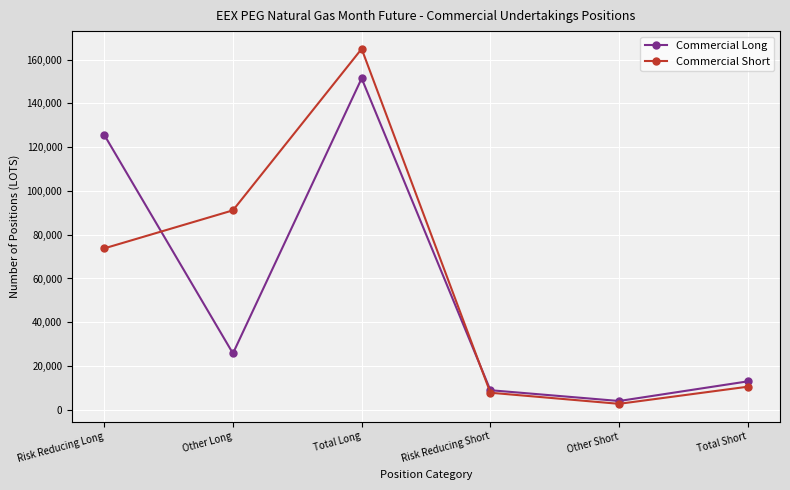

What is the value of the Commercial Long point at the 2nd from the left?

25781.0